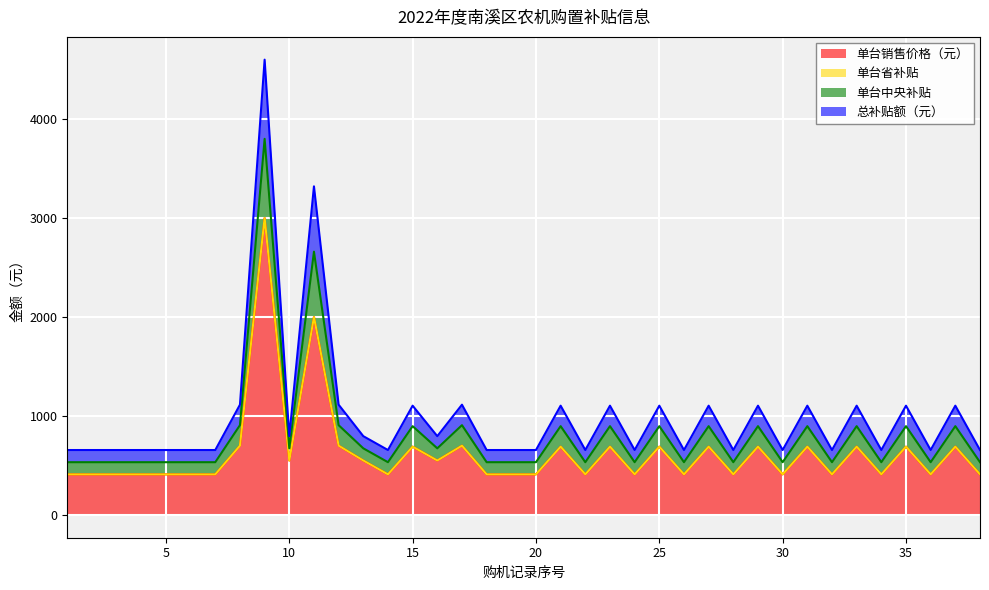

What is the difference between the maximum and minimum values in the 单台销售价格（元） series?

2590